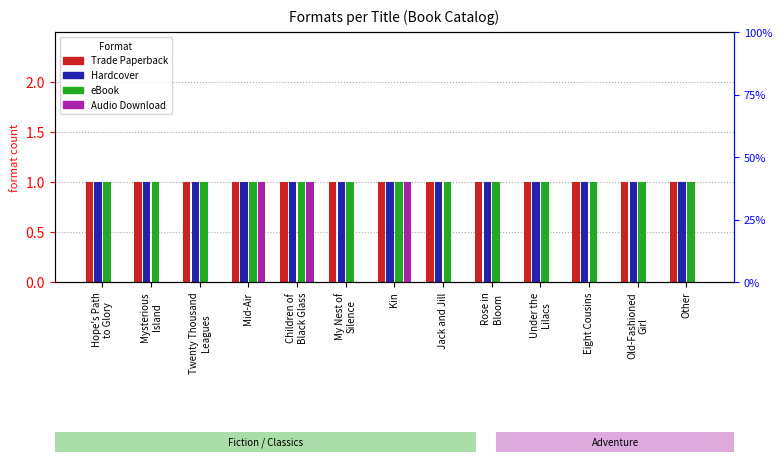

What value does the eBook series have at Children of
Black Glass?

1